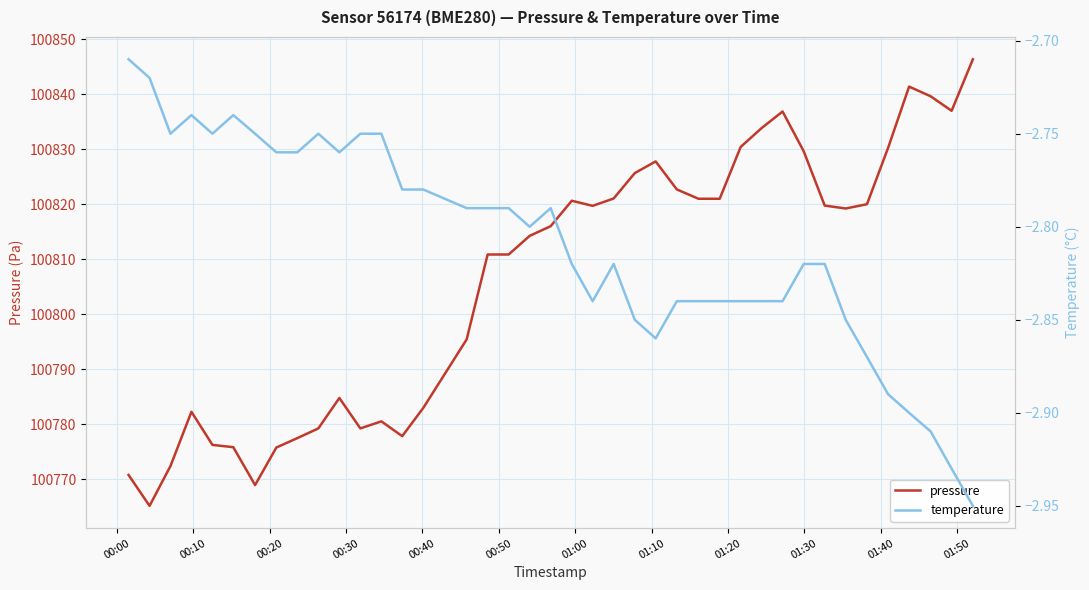

Where is the first local minimum for temperature?

00:20